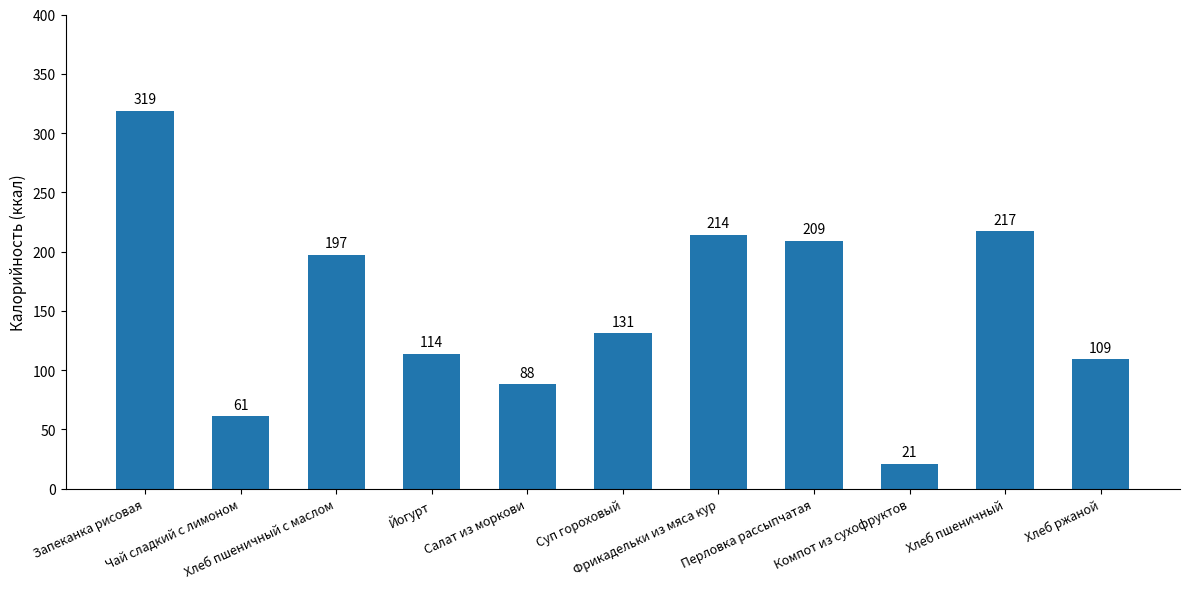

Reading left to right, list all the values displayed in this chart.

Запеканка рисовая=319	Чай сладкий с лимоном=61	Хлеб пшеничный с маслом=197	Йогурт=114	Салат из моркови=88	Суп гороховый=131	Фрикадельки из мяса кур=214	Перловка рассыпчатая=209	Компот из сухофруктов=21	Хлеб пшеничный=217	Хлеб ржаной=109